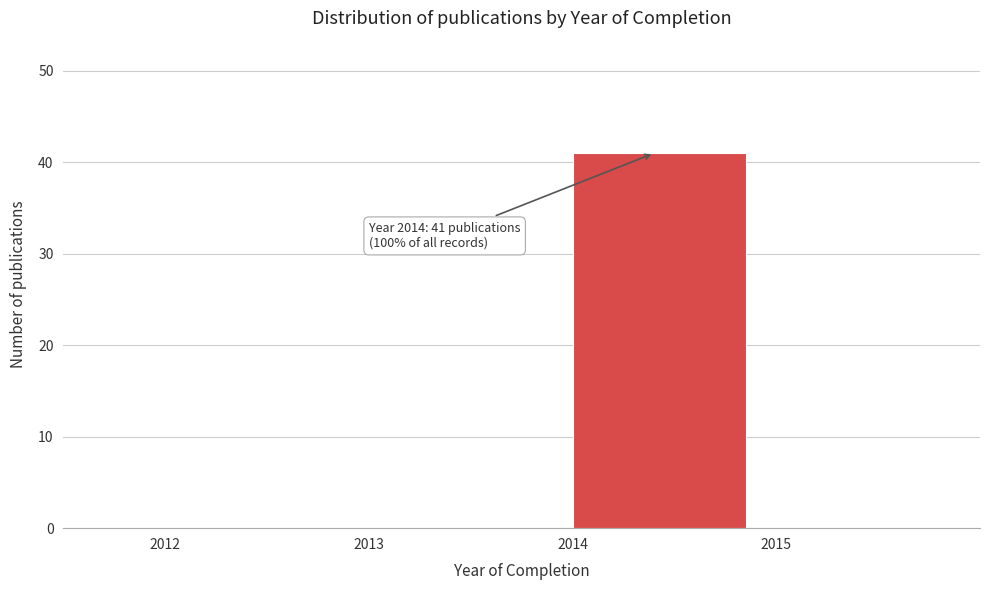

Which range on the x-axis has the tallest bar?

2014 to 2015